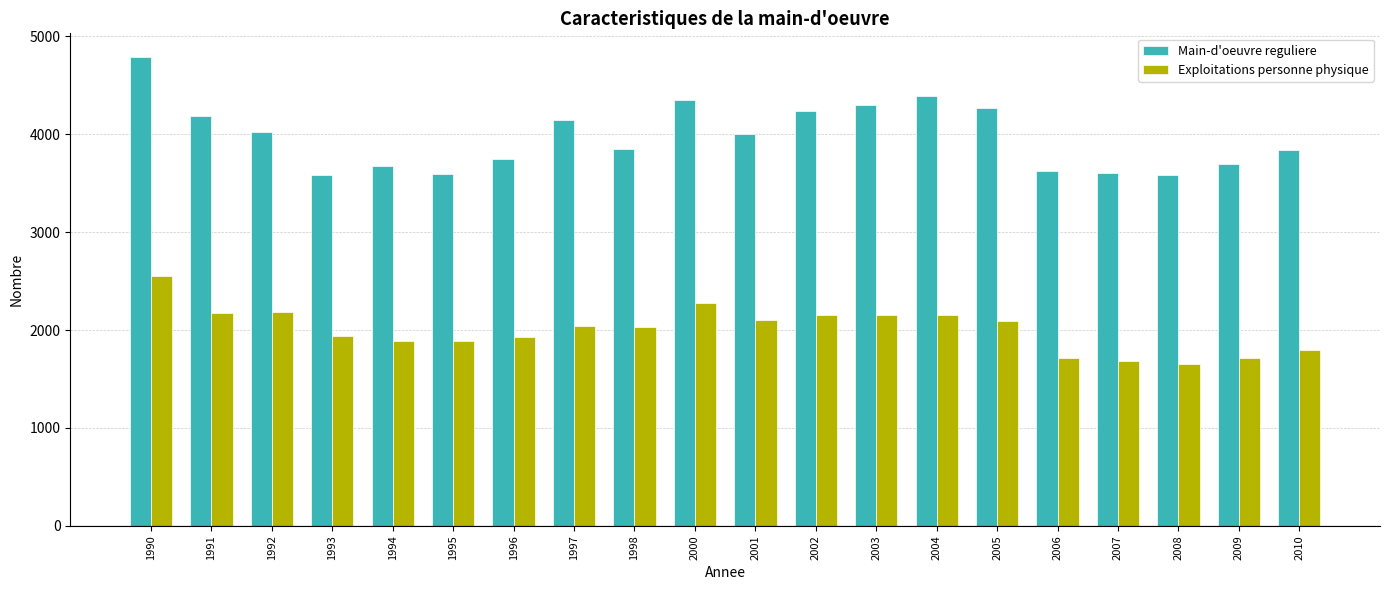

Which series has the largest range (max minus min)?

Main-d'oeuvre reguliere